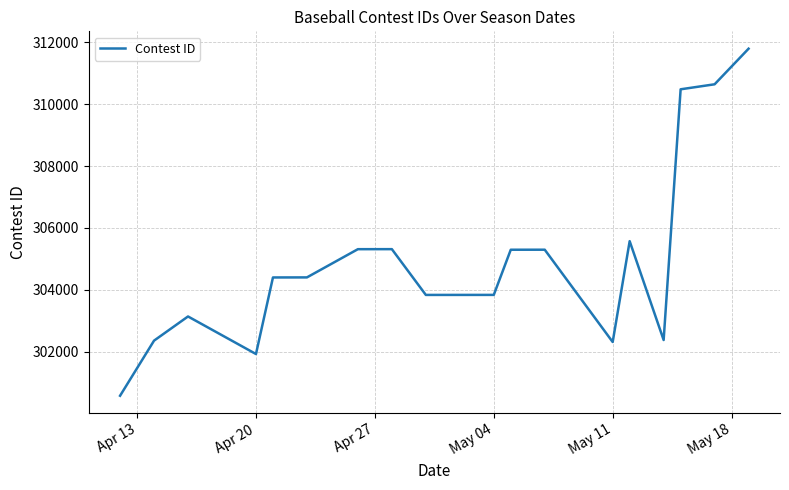

What is the minimum value shown in the chart?

300569